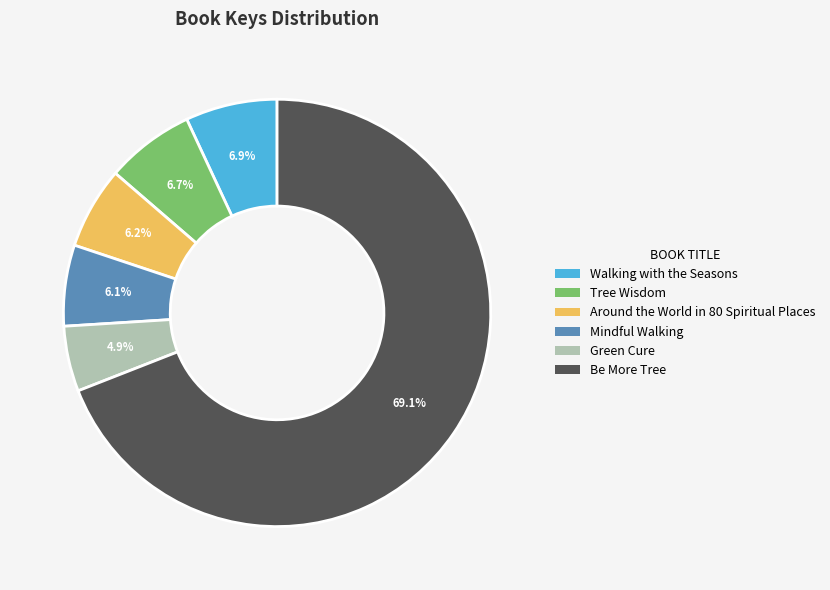

How many segments does this pie chart have?

6